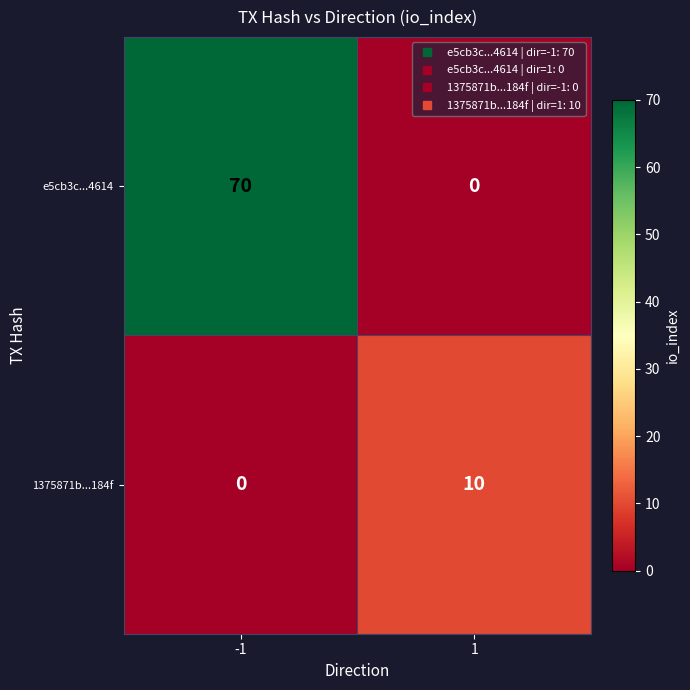

What is the difference between the maximum and minimum values in the 1375871b...184f series?

10